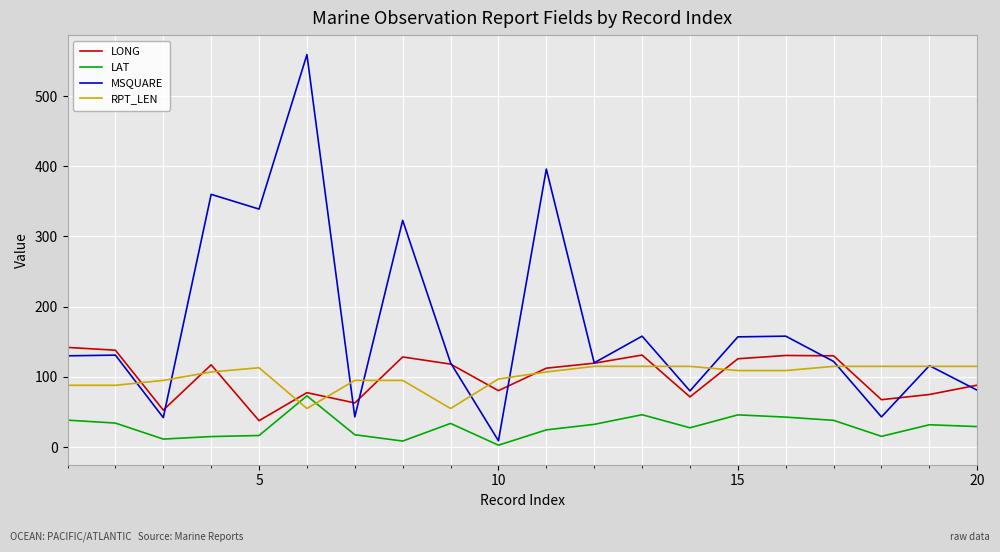

True or false: LAT and RPT_LEN cross at least once.

True